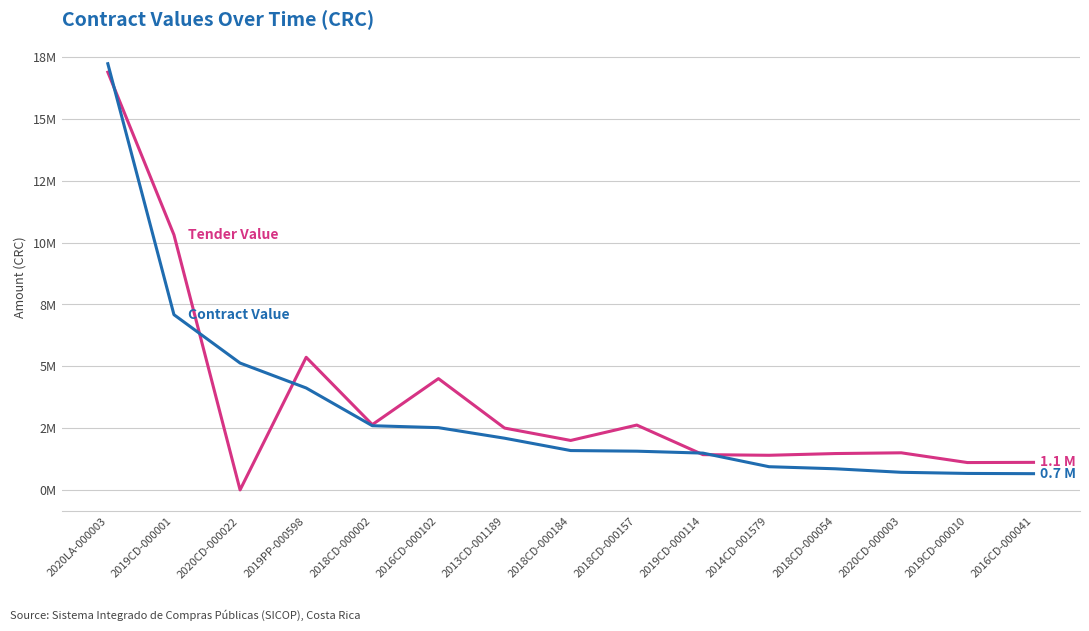

Does the chart have visible grid lines?

Yes